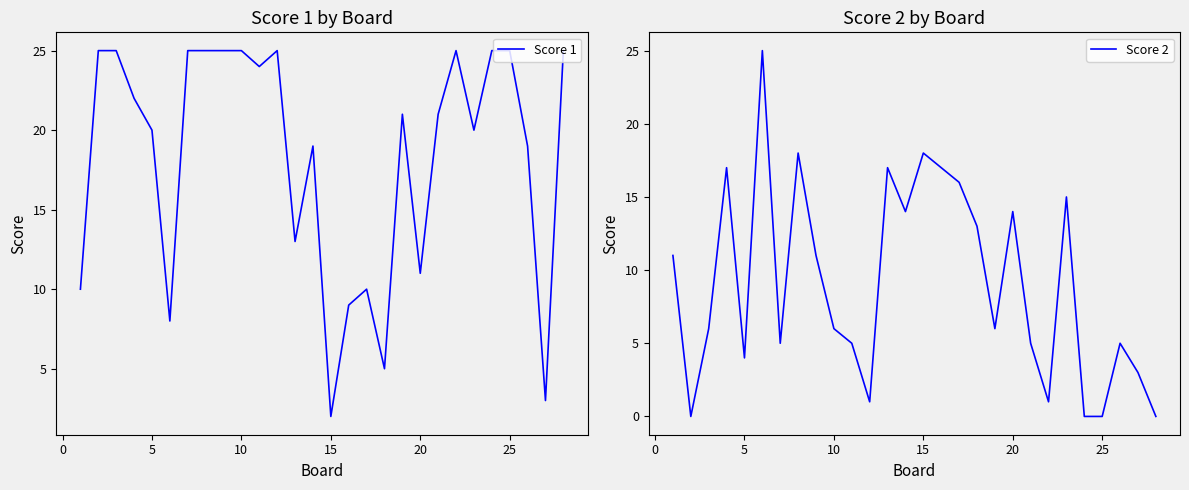

What is the maximum value for Score 2?

25